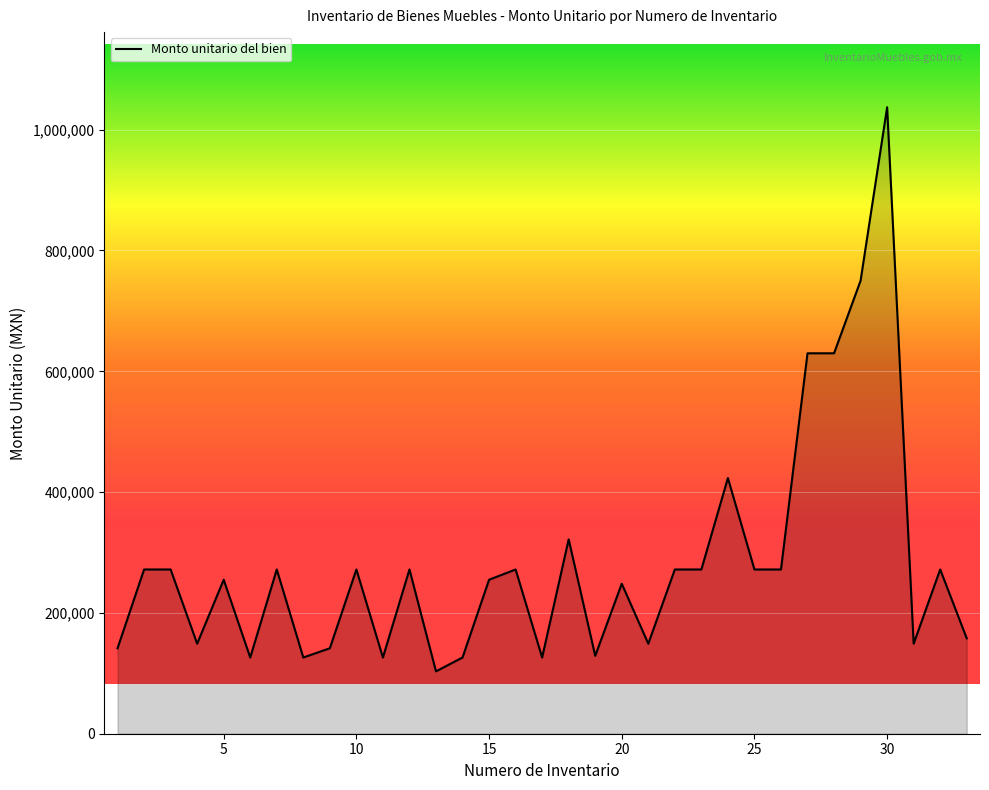

What is the minimum value shown in the chart?

103265